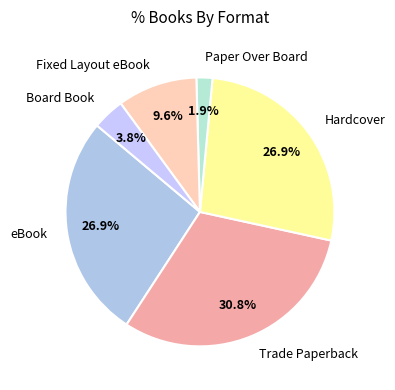

Is Trade Paperback the majority of the pie?

No